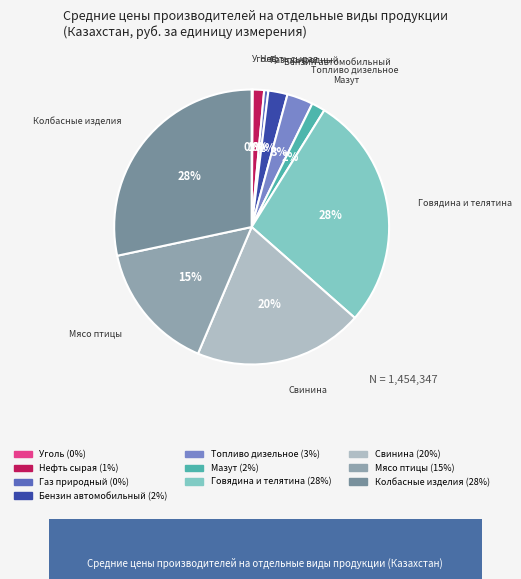

To the nearest percent, what is the average slice percentage?

10%